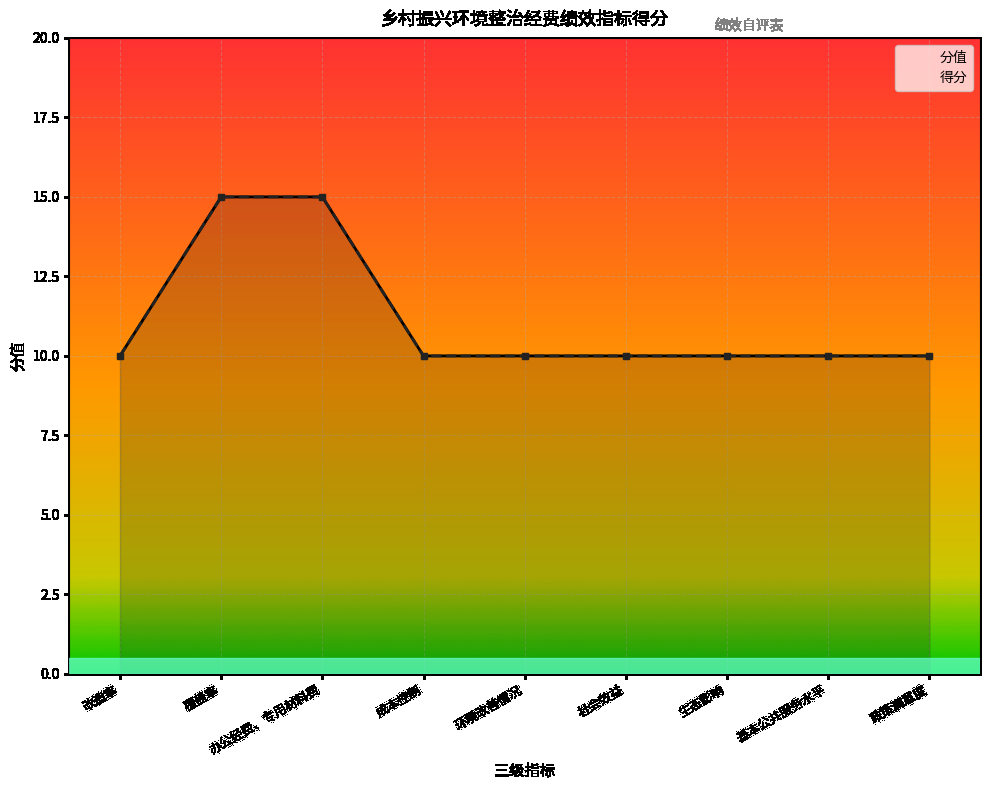

Does the chart display data point markers on the line(s)?

Yes